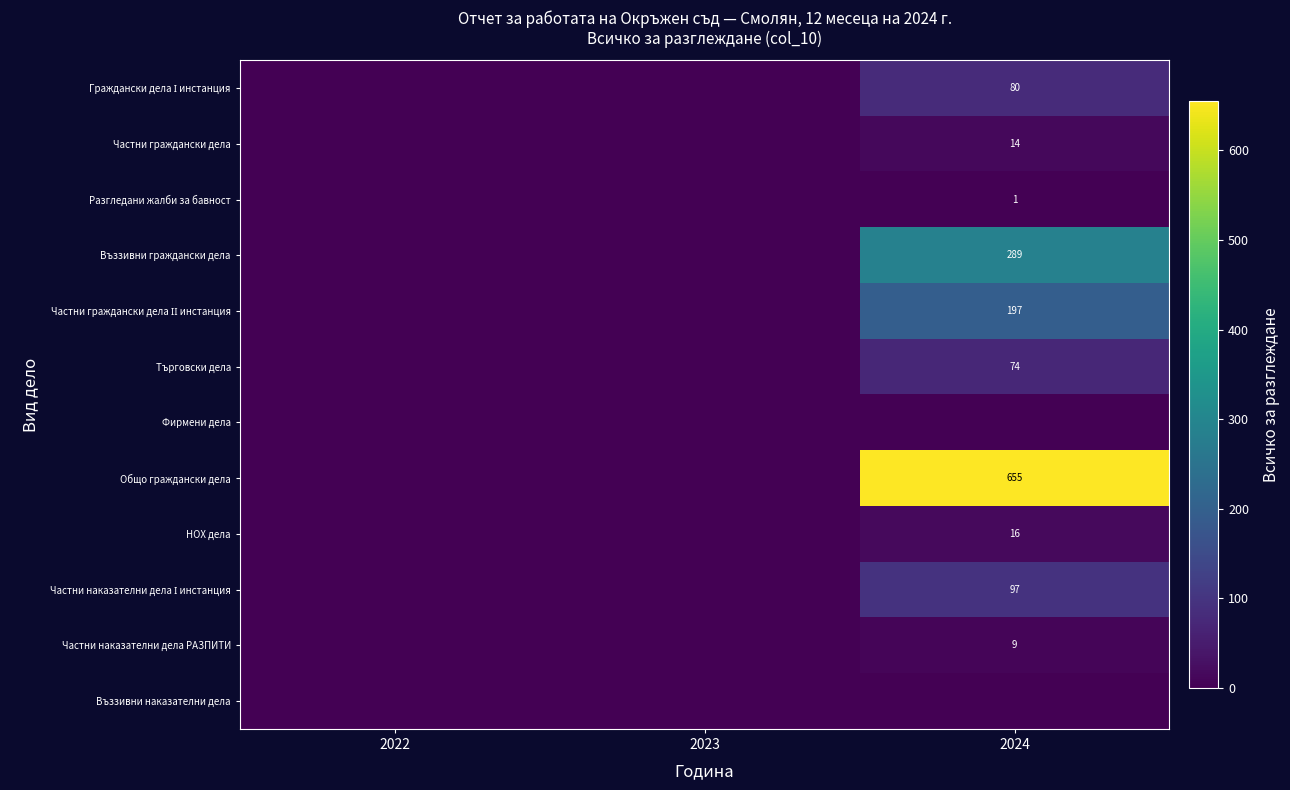

True or false: Търговски дела has a value of 131 at 2024.

False